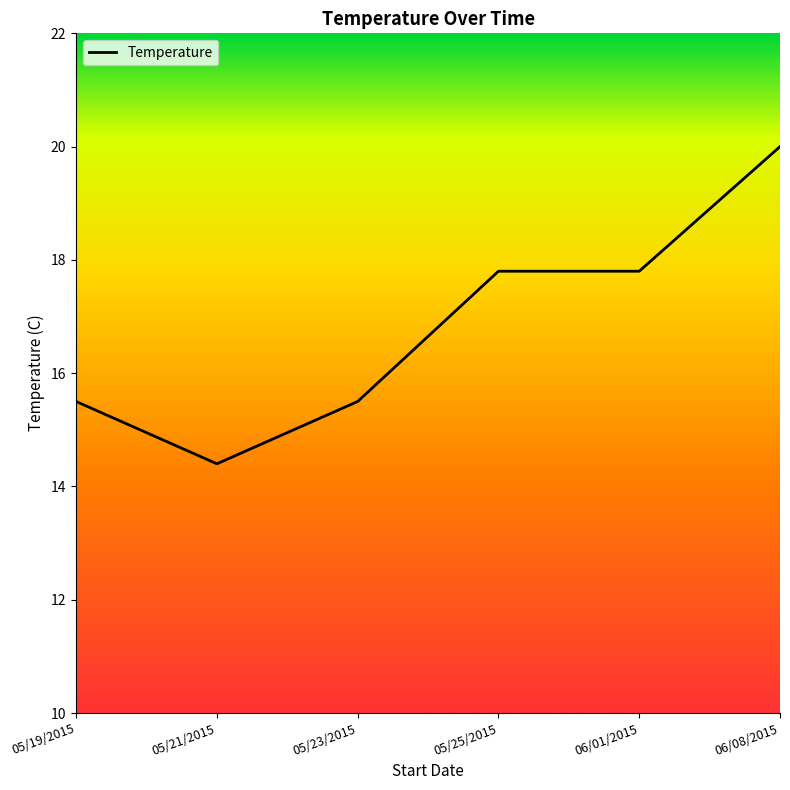

Is it true that the value at 05/19/2015 is 15.5?

True